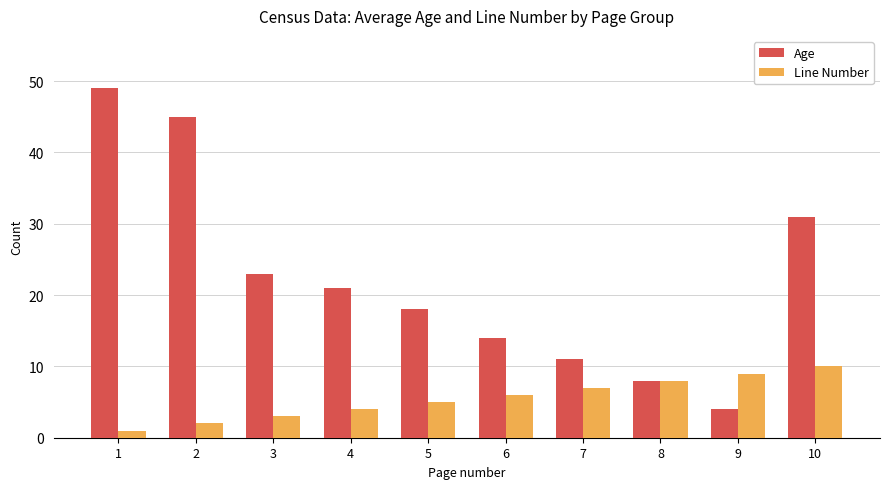

At which label is Age closest to 26?

3